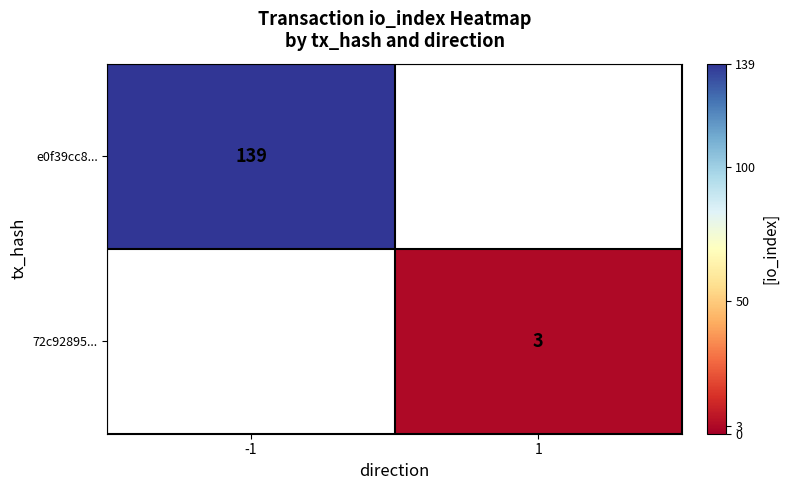

The 72c92895... series shows 3 at 1. True or false?

True